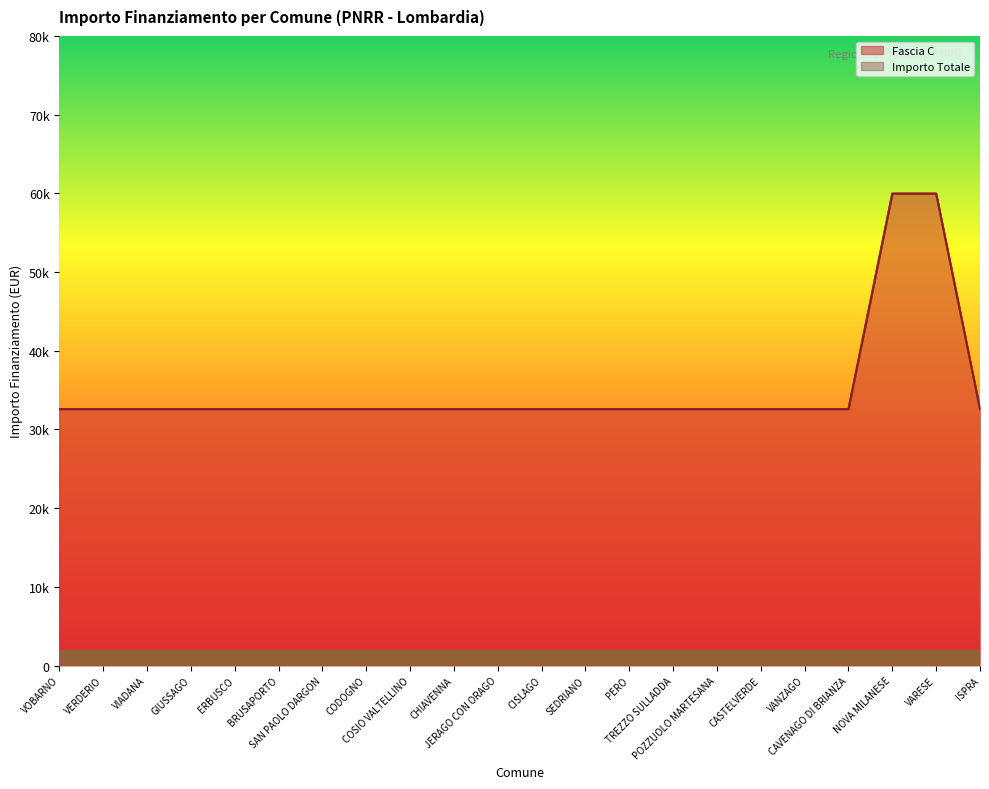

What is the maximum value shown in the chart?

59966